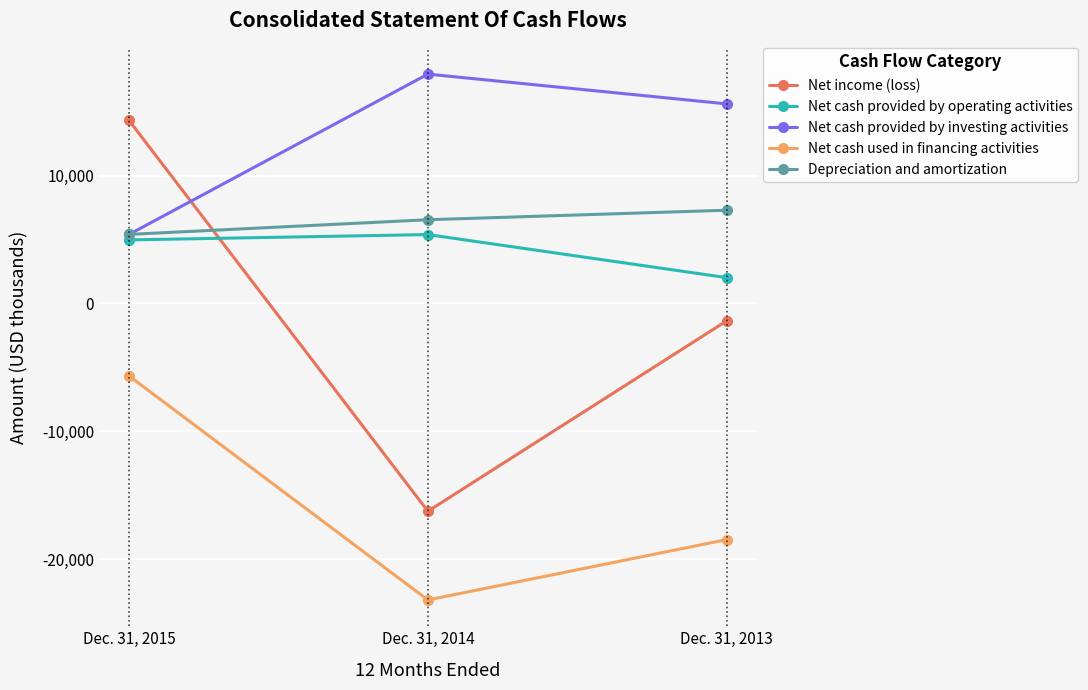

Is the value of Net income (loss) at Dec. 31, 2014 greater than the value of Net cash used in financing activities at Dec. 31, 2015?

No